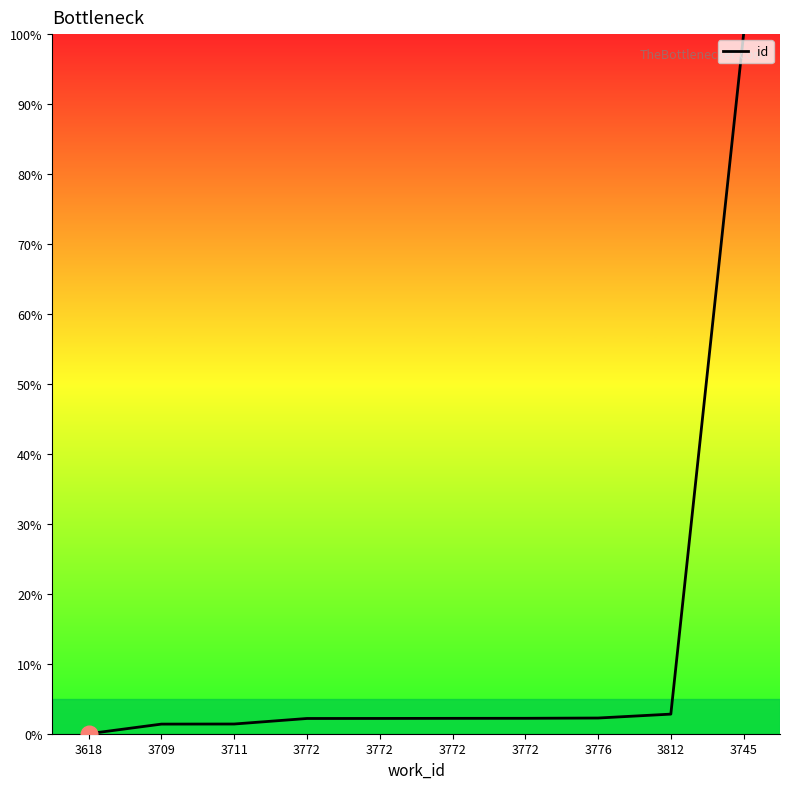

Reading right to left, list all the values displayed in this chart.

3745=100.0	3812=2.8	3776=2.2	3772=2.2	3772=2.2	3772=2.2	3772=2.2	3711=1.4	3709=1.4	3618=0.0